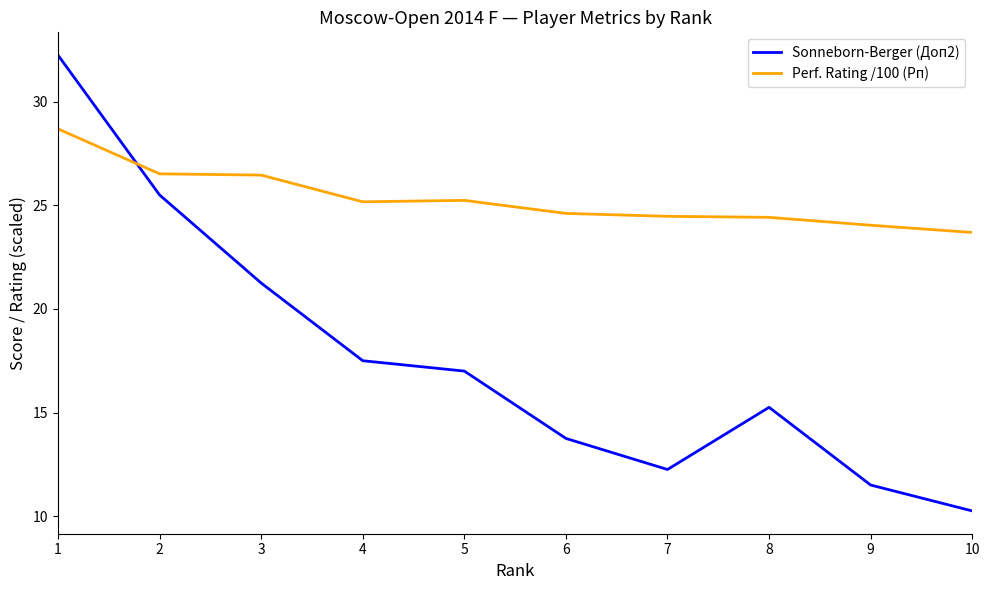

Which series has the largest total across all categories?

Perf. Rating /100 (Рп)